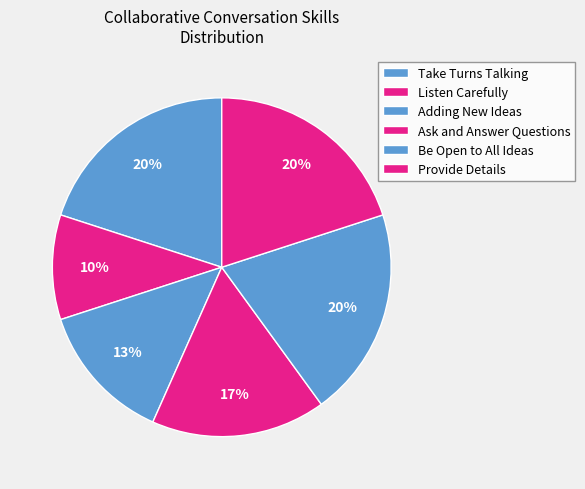

Is there a majority slice in this chart?

No